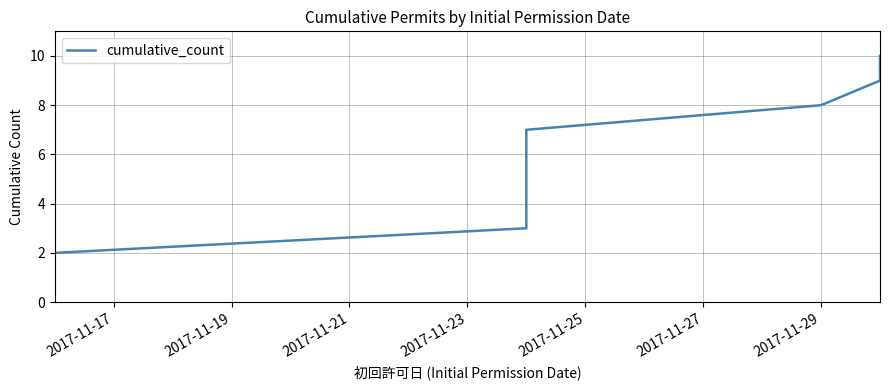

Is this an area chart (filled region under the line)?

No